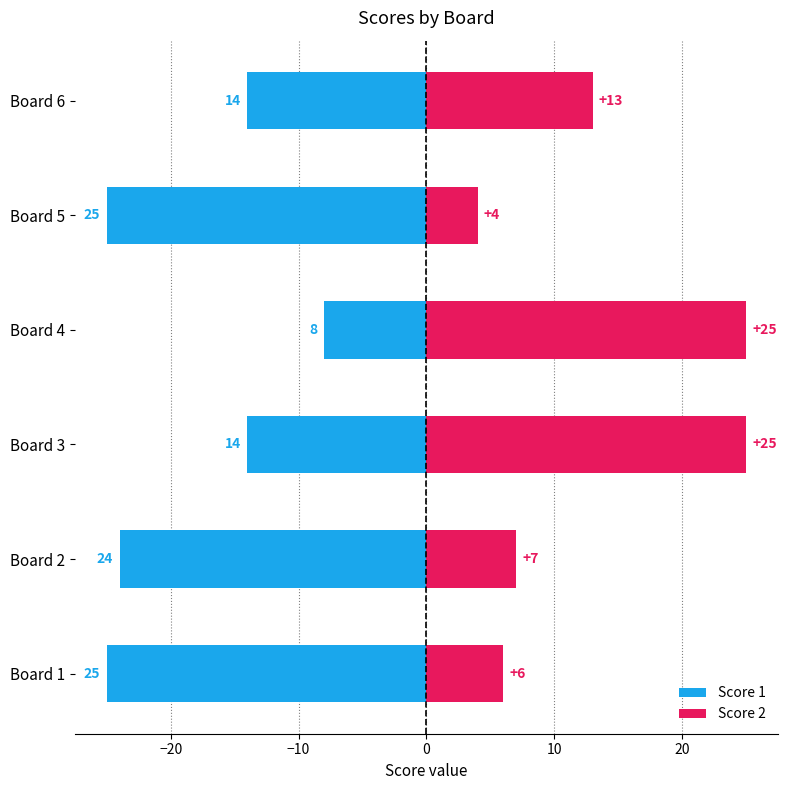

How many data points in Score 2 are above 13?

2